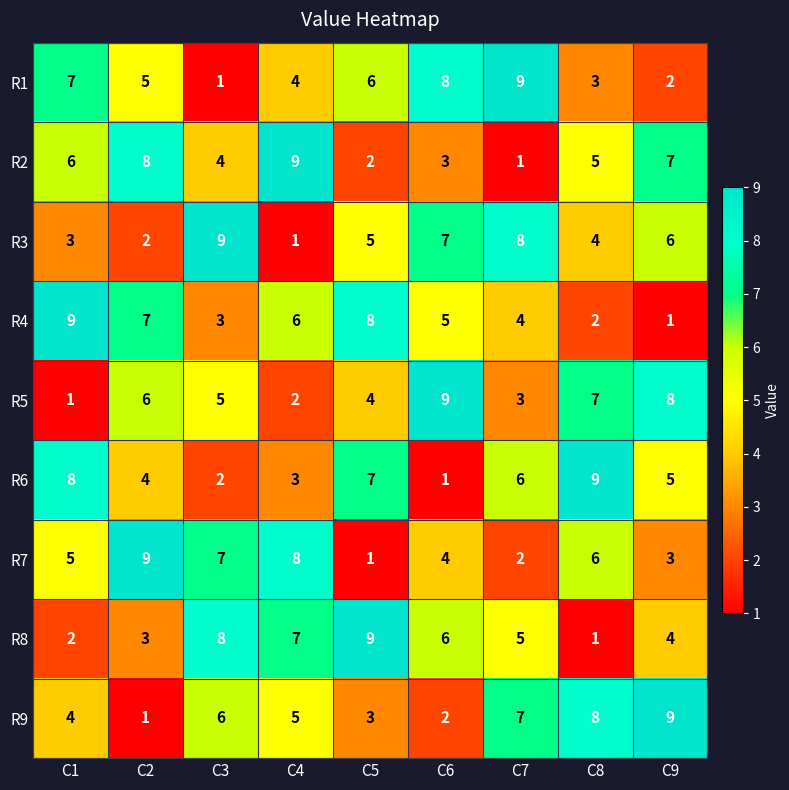

Which series changed the most between C4 and C6?

R5